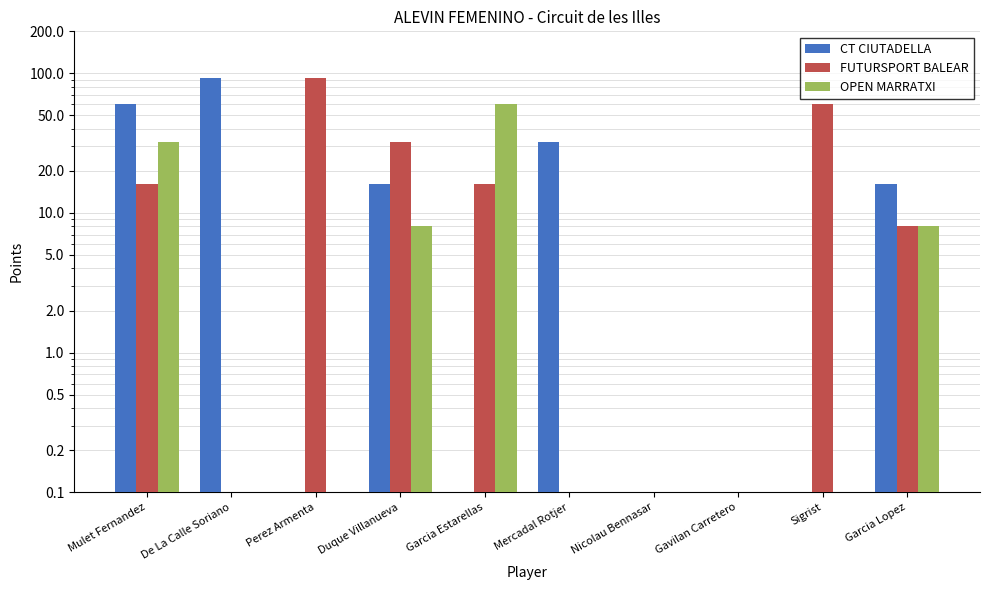

At which label does CT CIUTADELLA first exceed 16?

Mulet Fernandez